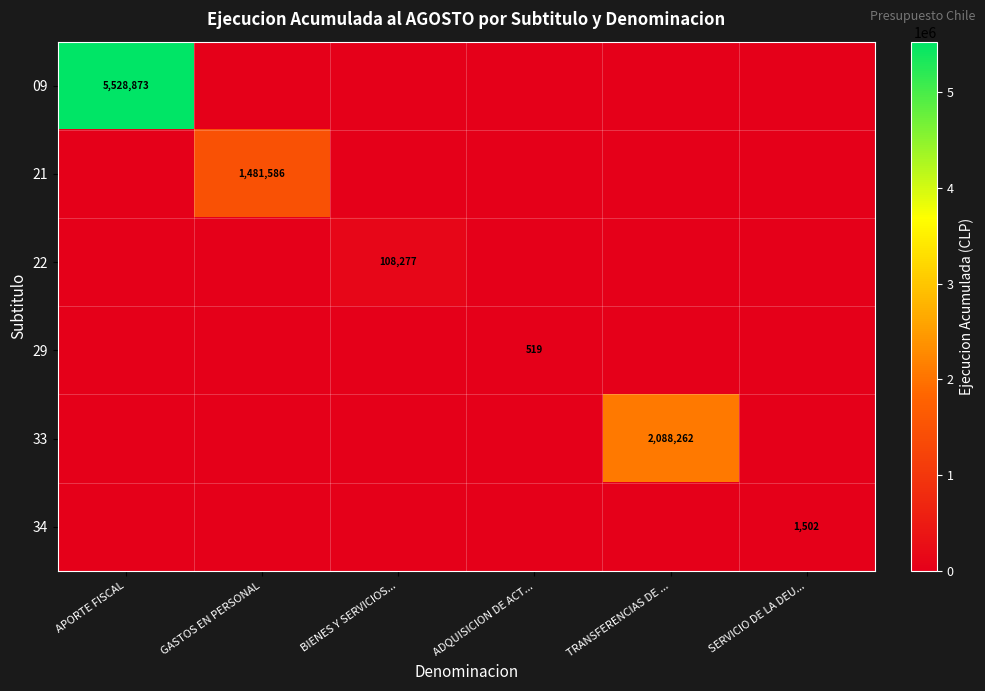

Is it true that 21 equals 1481586 at GASTOS EN PERSONAL?

True